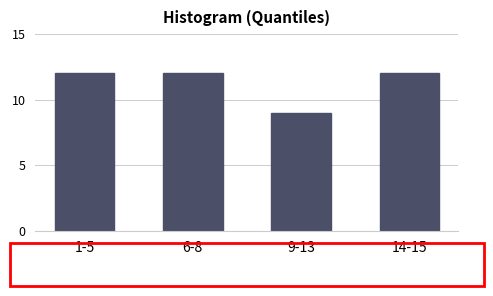

Reading left to right, list all the values displayed in this chart.

1-5=12	6-8=12	9-13=9	14-15=12